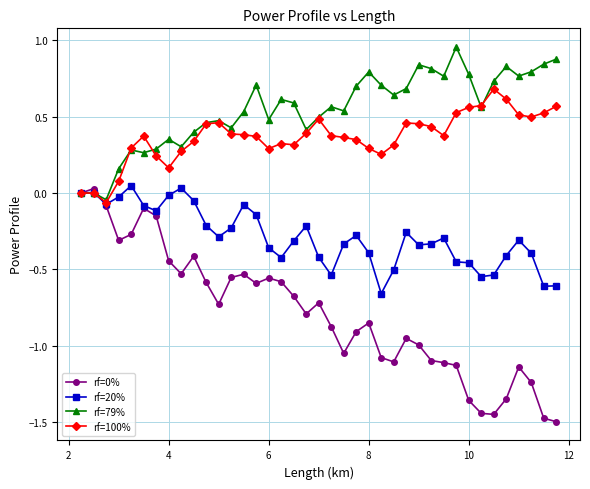

True or false: rf=100% has more than 2 points higher than both neighbors.

True